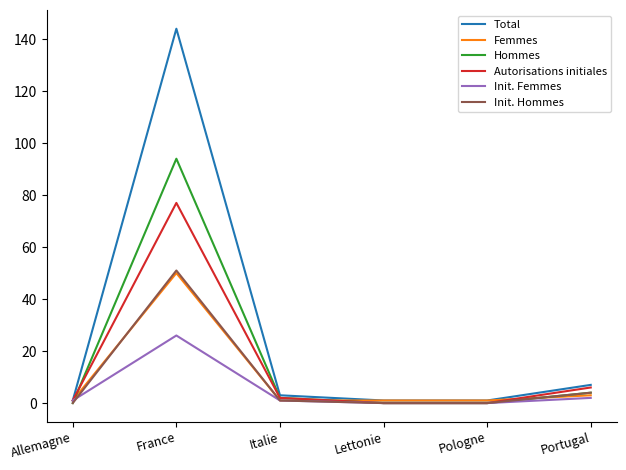

At which label does Total reach its peak?

France